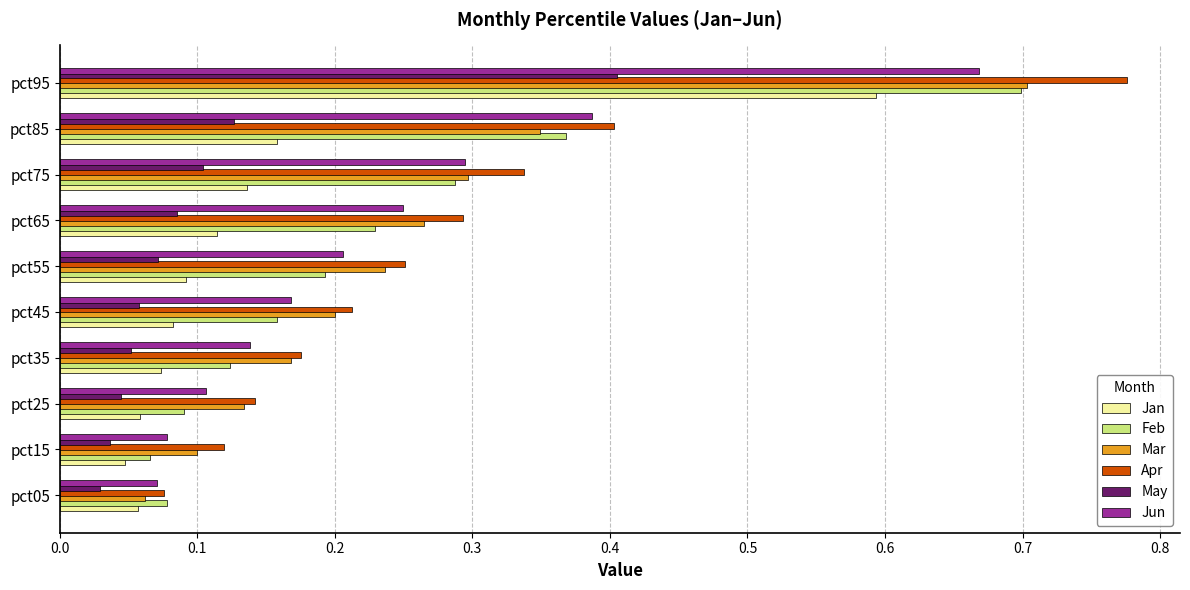

What is the total value across all series at pct75?

1.5